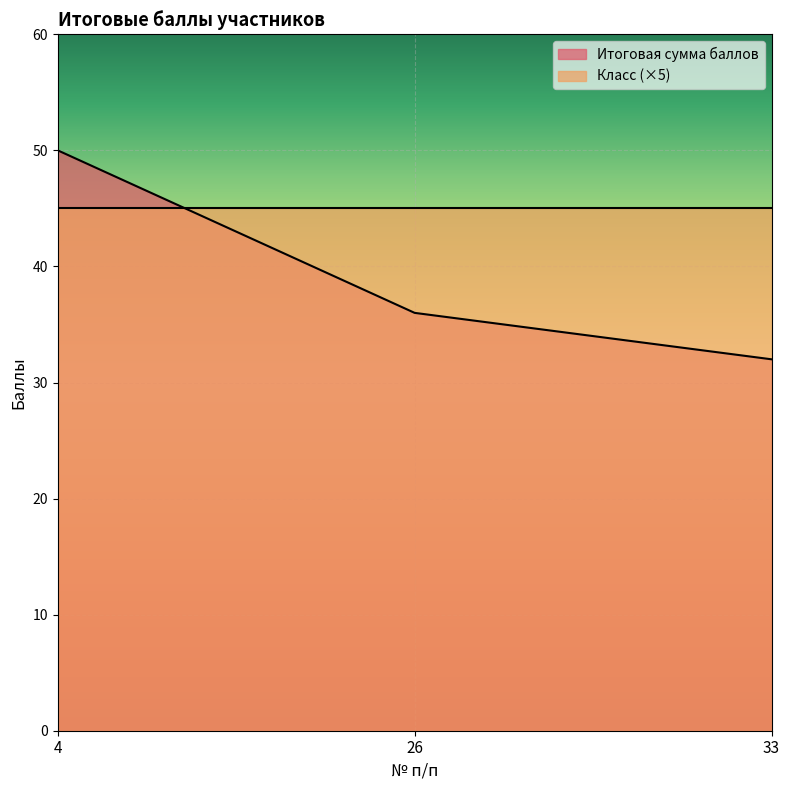

Between 4 and 26, which is larger?

4